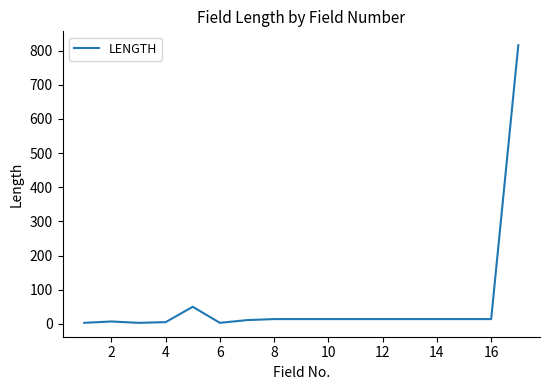

How many lines are shown in the chart?

1